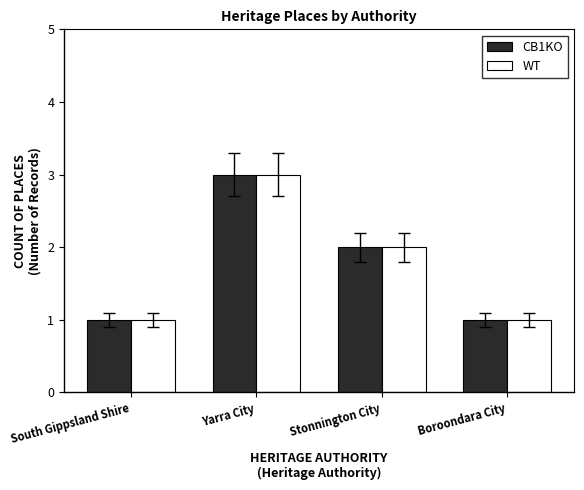

Is it true that WT equals 1 at Stonnington City?

False